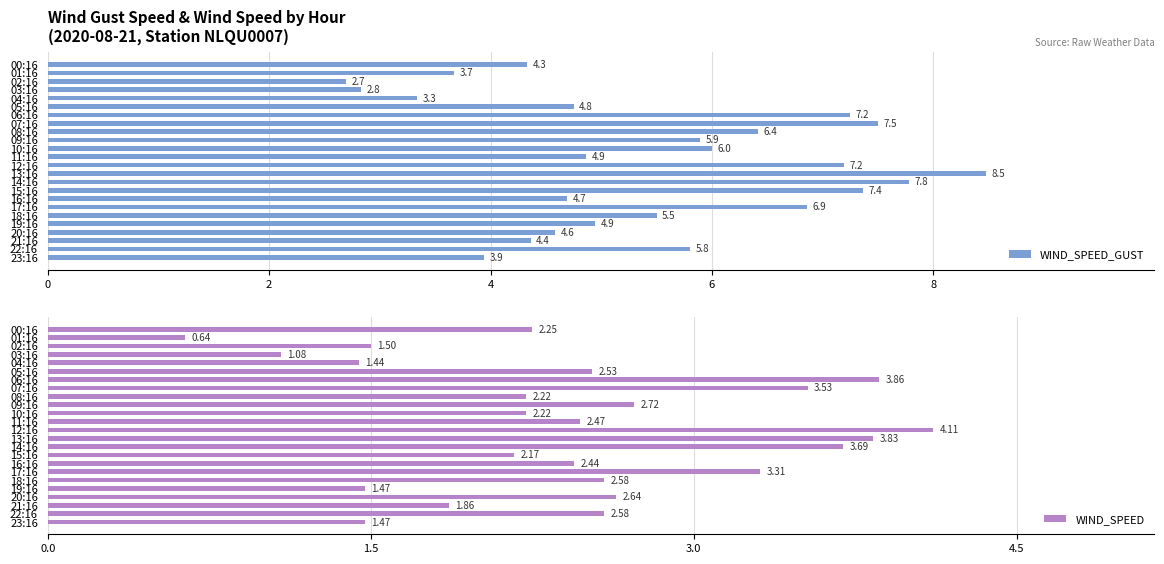

What are all the series names shown in the legend?

WIND_SPEED_GUST, WIND_SPEED